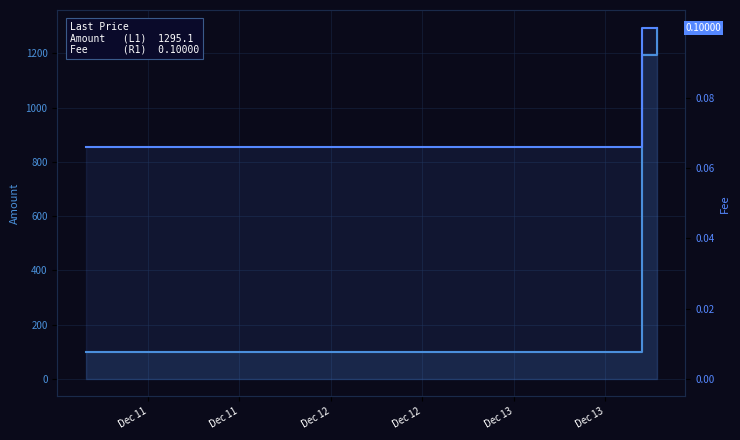

List the series in order of their overall mean, lowest first.

Fee  (R1), Amount  (L1)